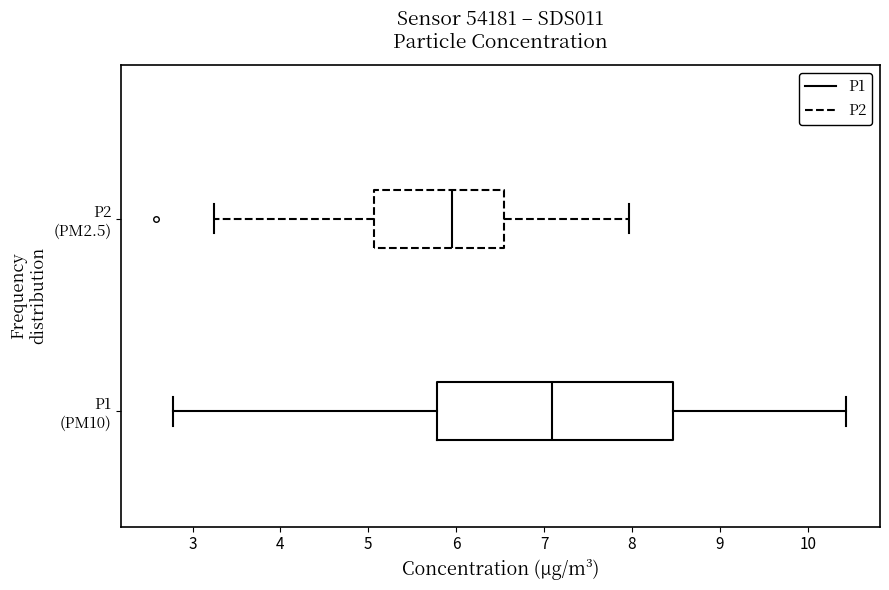

Which box's median line is the furthest to the right?

P1 (PM10)